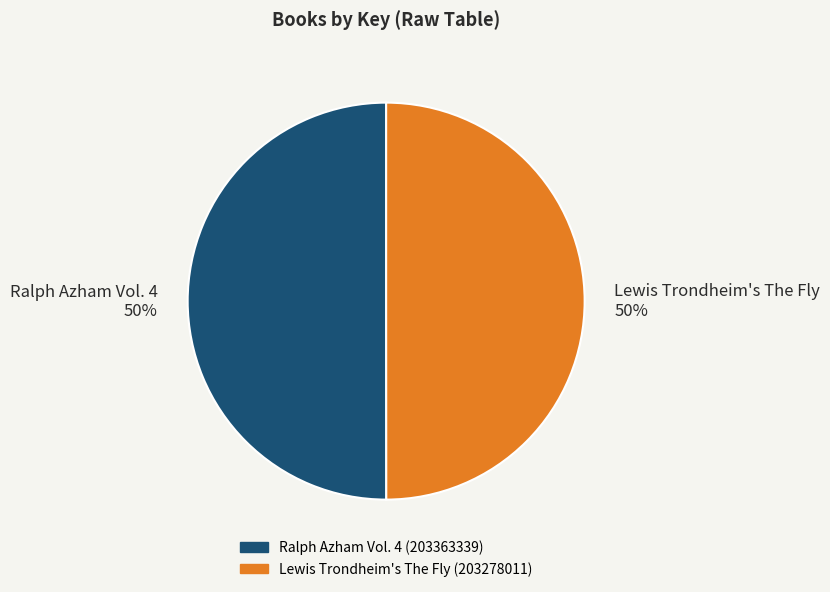

Is it true that Ralph Azham Vol. 4 (203363339) is 59% of the pie?

False